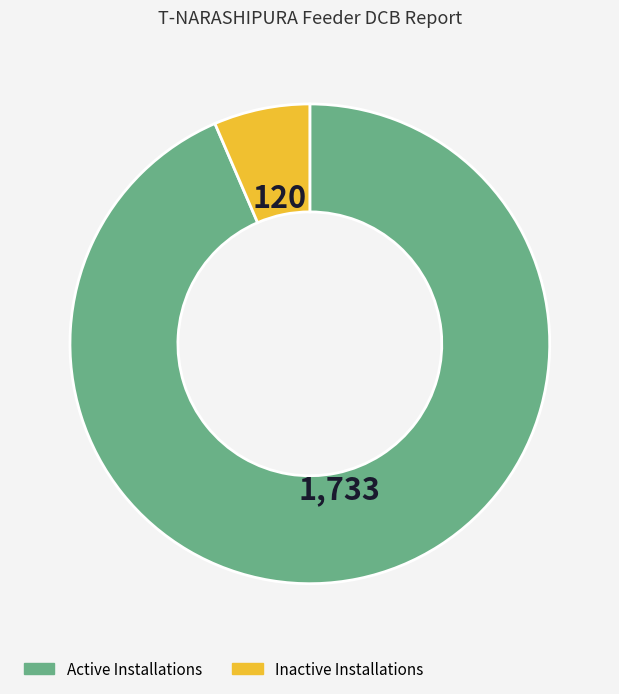

True or false: Inactive Installations accounts for 6% of the total.

True